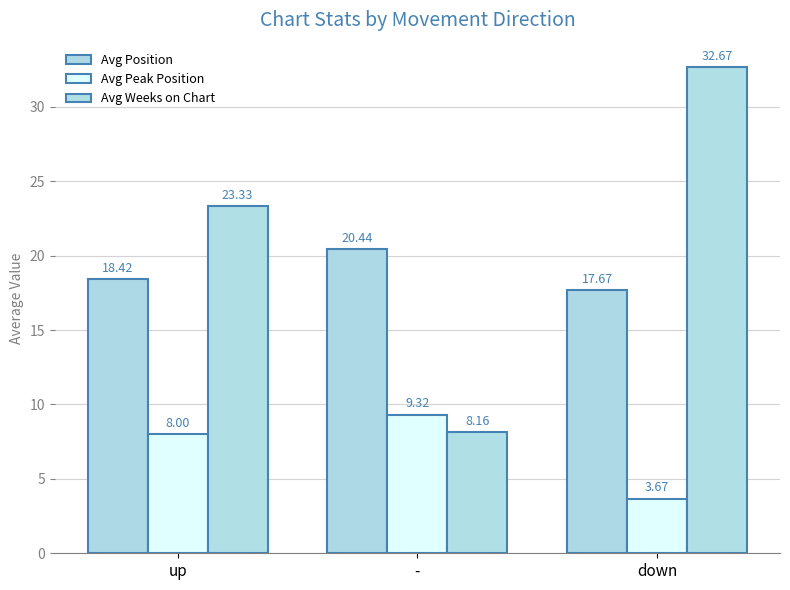

Reading left to right, extract all data points from this chart.

Avg Position: 18.4	20.4	17.7
Avg Peak Position: 8.0	9.3	3.7
Avg Weeks on Chart: 23.3	8.2	32.7